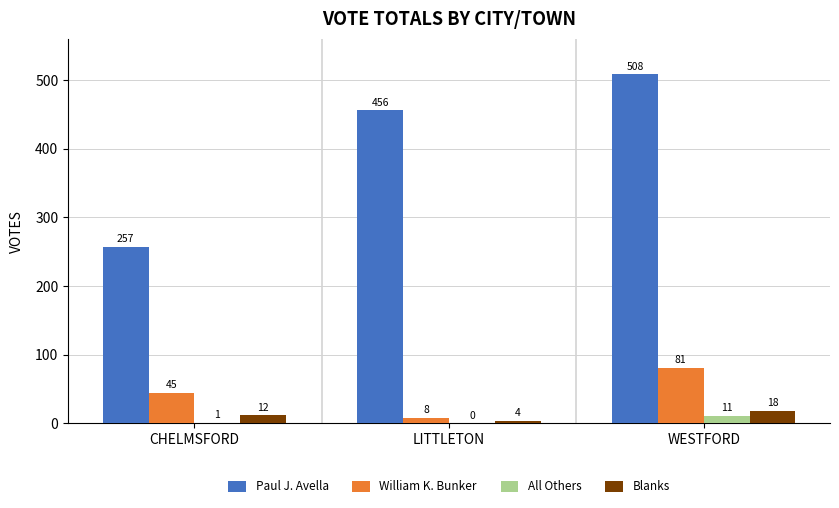

Reading right to left, what are all the values shown in this chart?

Paul J. Avella: 508	456	257
William K. Bunker: 81	8	45
All Others: 11	0	1
Blanks: 18	4	12